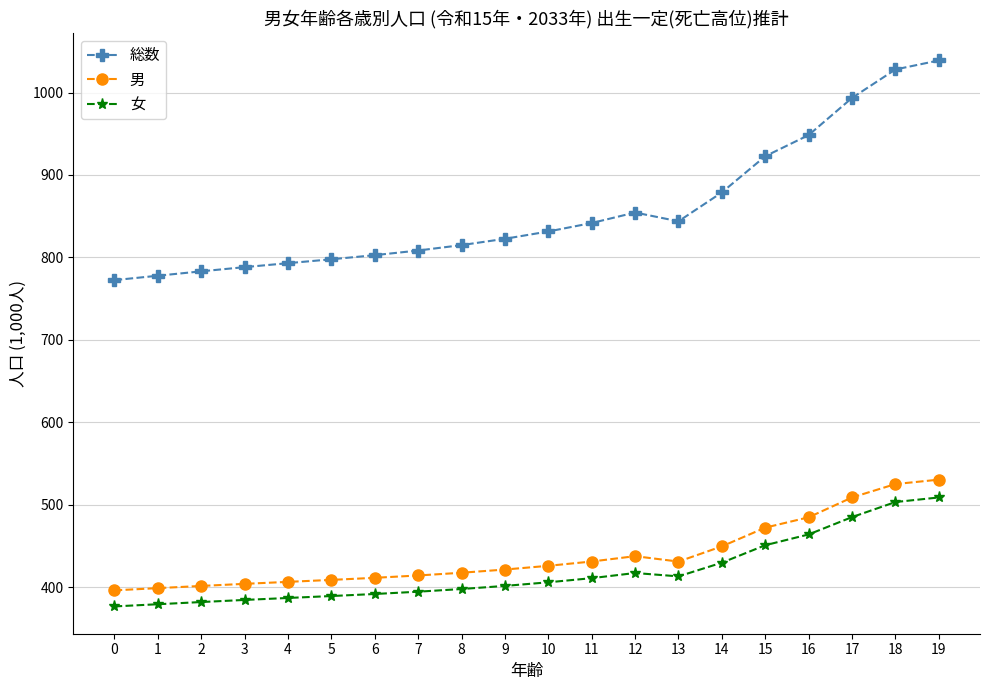

Which series changed the most between 8 and 14?

総数